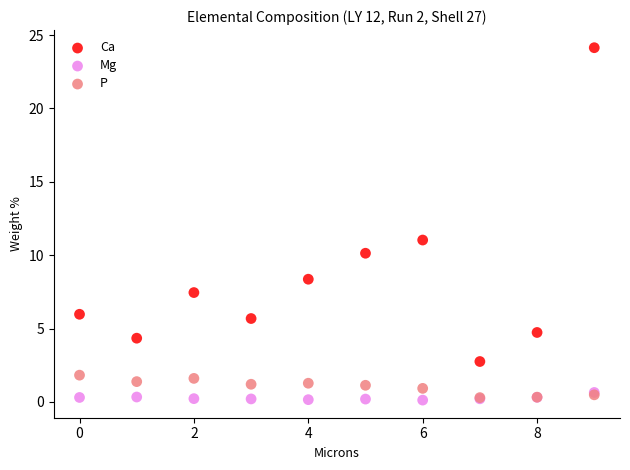

In the Ca series, what Y value is closest to 13?

11.0